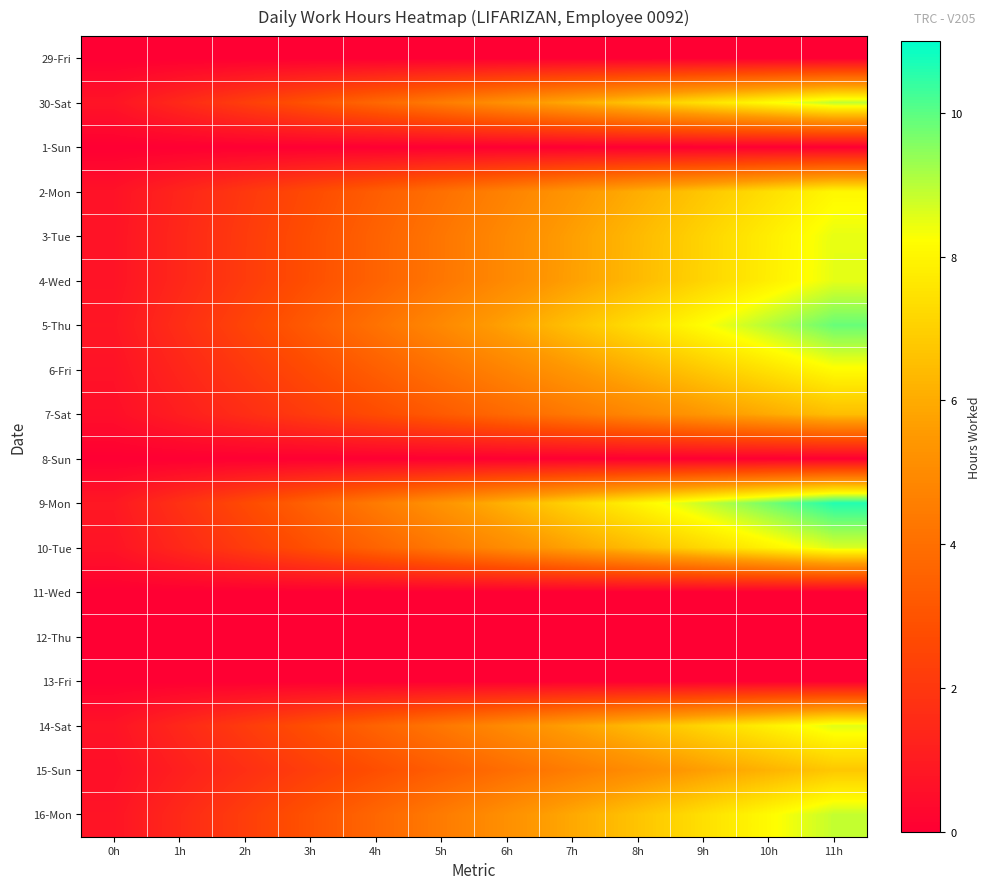

Rank the series at 0h from highest to lowest value.

9-Mon, 5-Thu, 30-Sat, 16-Mon, 10-Tue, 14-Sat, 4-Wed, 3-Tue, 6-Fri, 2-Mon, 15-Sun, 7-Sat, 29-Fri, 1-Sun, 8-Sun, 11-Wed, 12-Thu, 13-Fri